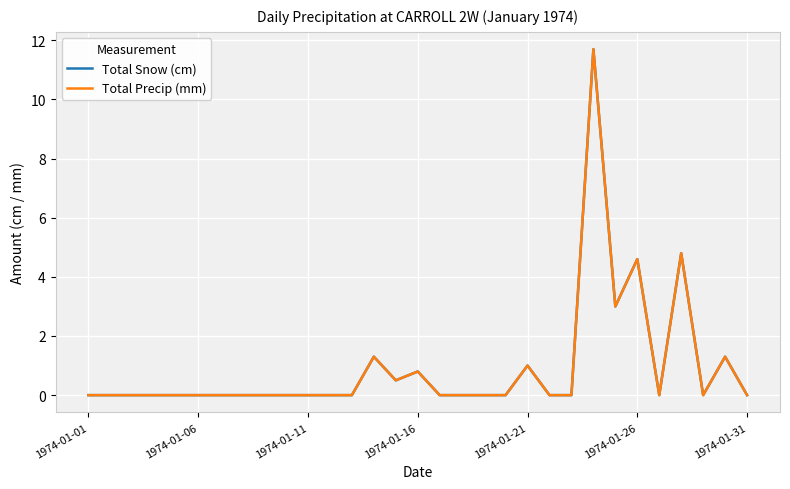

Does the chart have visible grid lines?

Yes